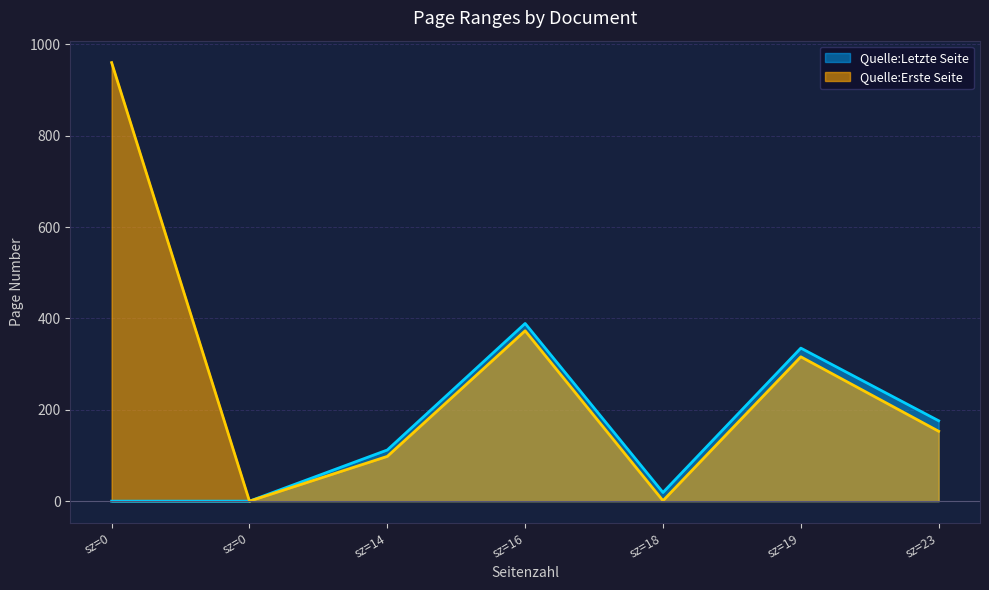

How many interior local peaks does the Quelle:Letzte Seite series have?

2